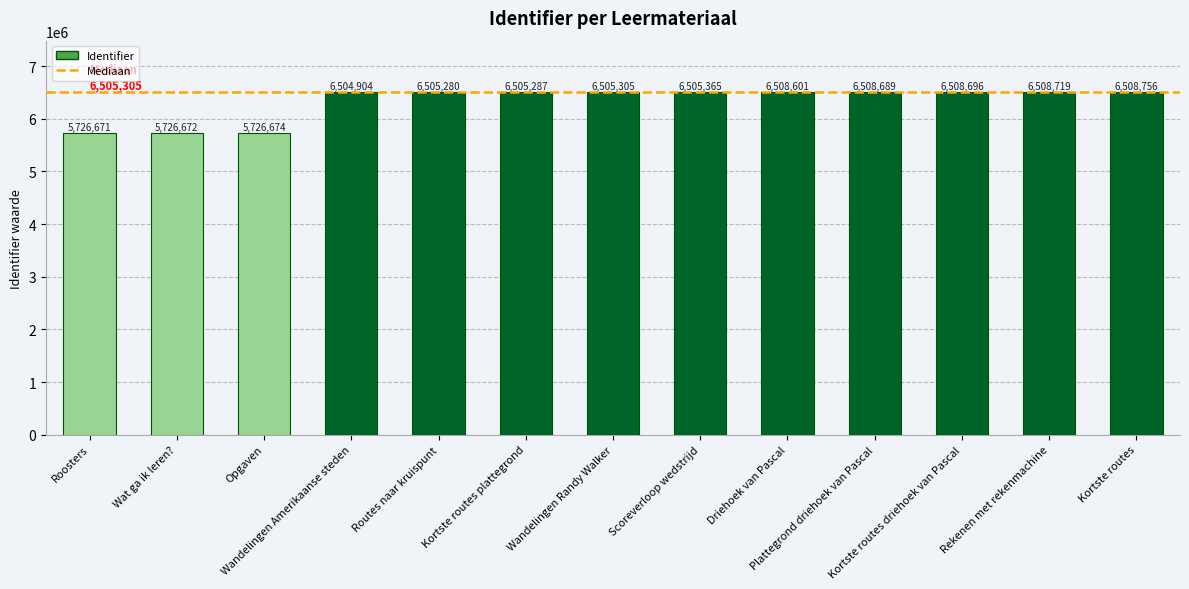

What is the label of the 11th bar from the left?

Kortste routes driehoek van Pascal